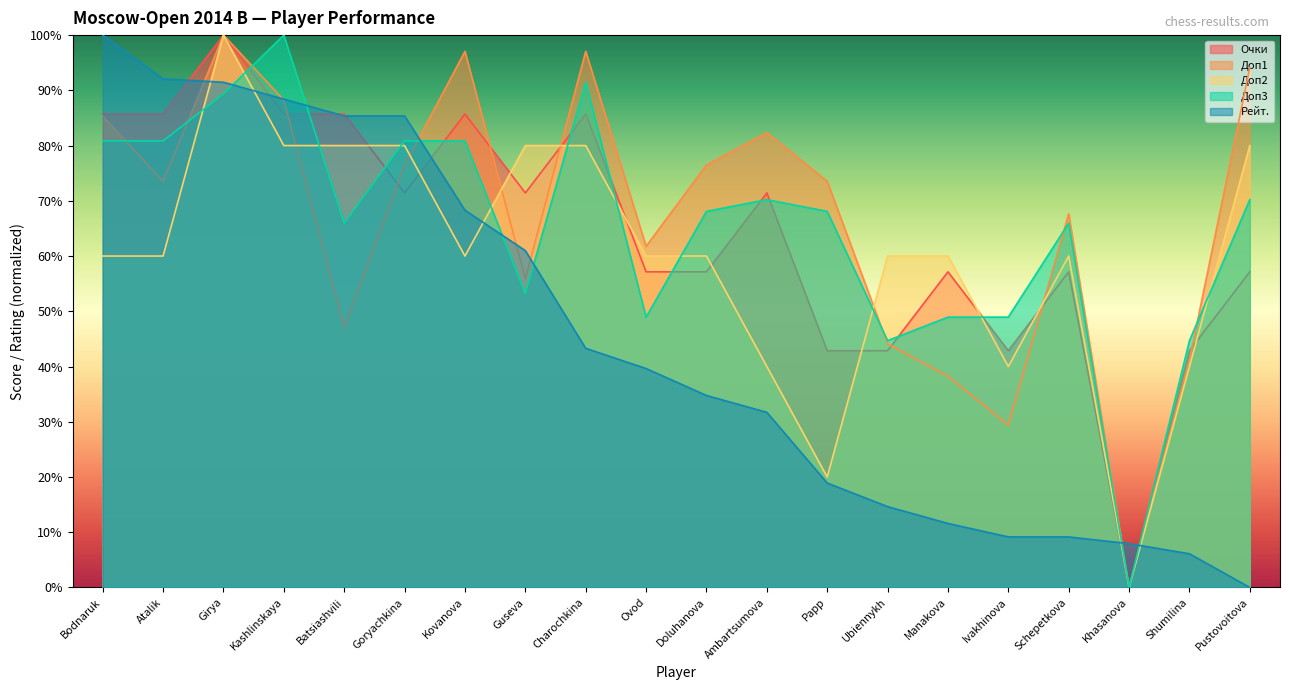

How many intersections are there between Доп3 and Очки?

11